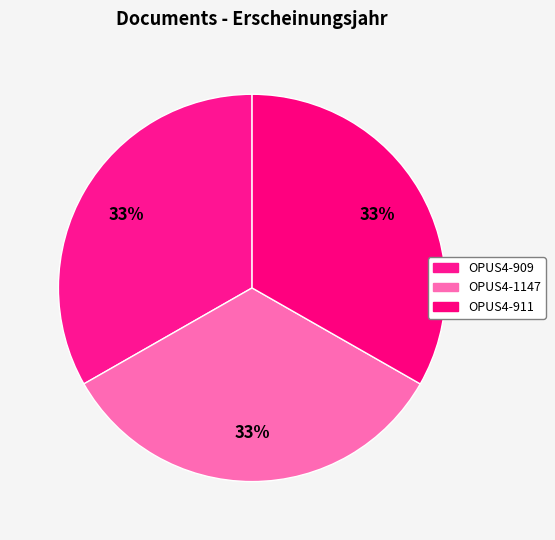

Is OPUS4-911 the majority of the pie?

No